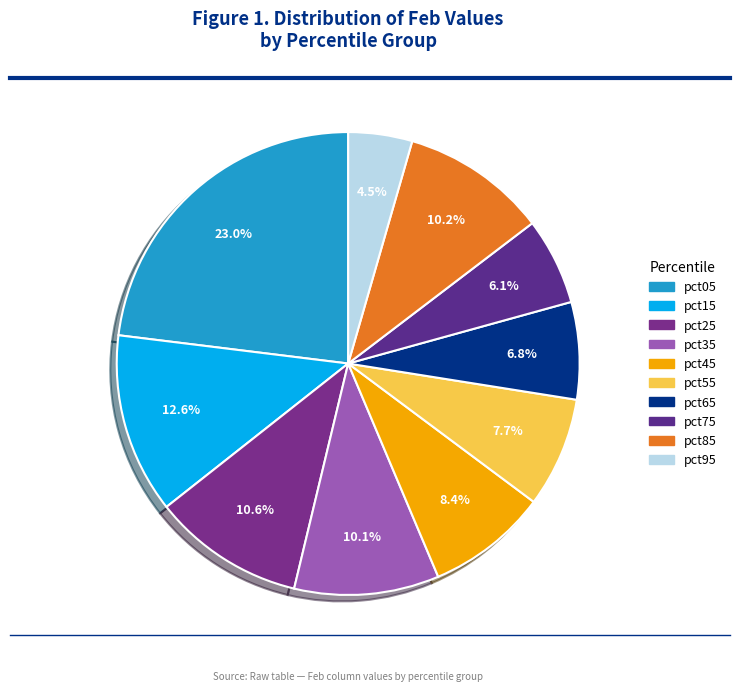

Does pct85 represent more than half of the total?

No